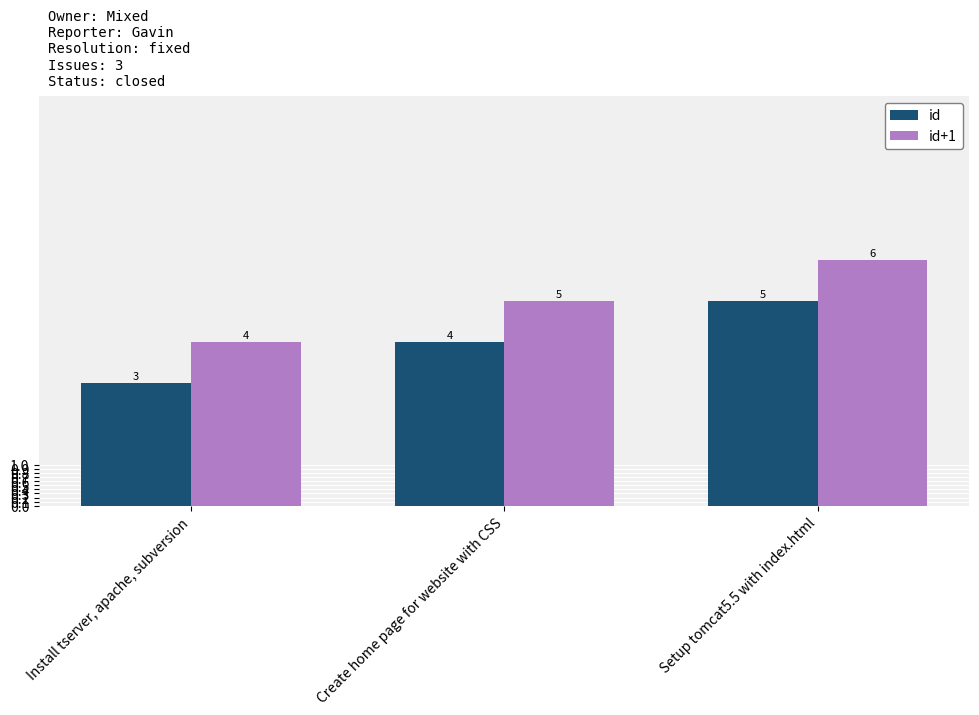

Reading left to right, what are all the values shown in this chart?

id: Install tserver, apache, subversion=3	Create home page for website with CSS=4	Setup tomcat5.5 with index.html=5
id+1: Install tserver, apache, subversion=4	Create home page for website with CSS=5	Setup tomcat5.5 with index.html=6